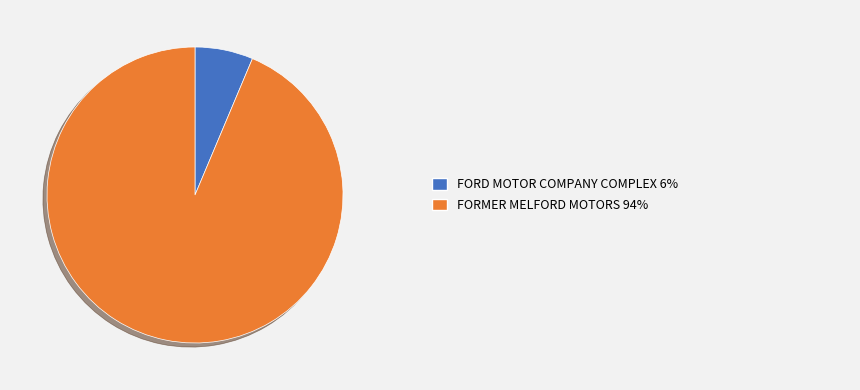

Does any single category account for the majority?

Yes